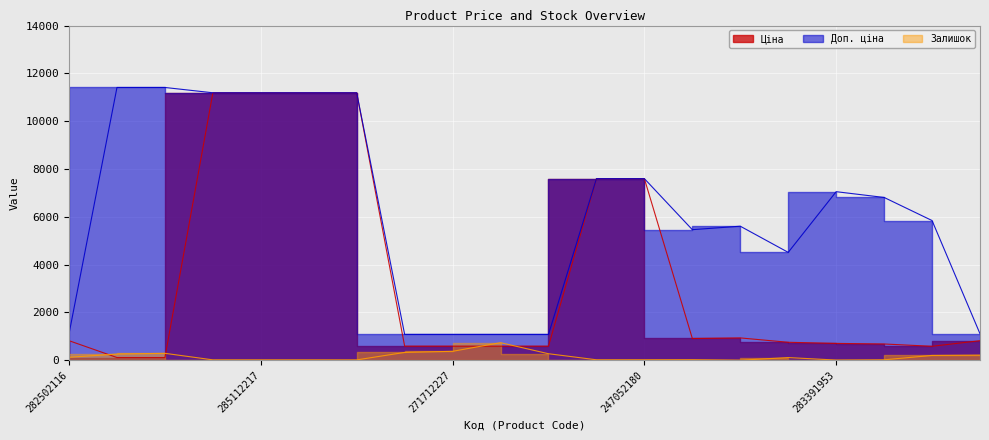

At how many categories does at least one series exceed 8130?

6